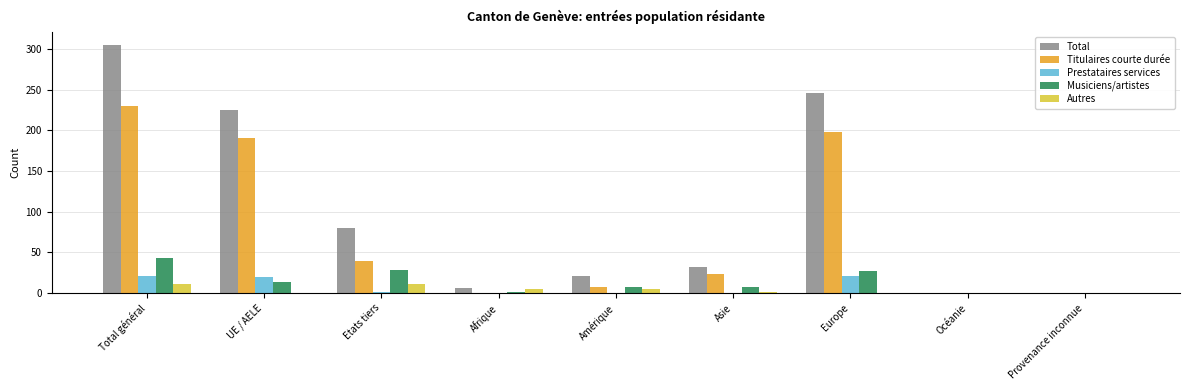

True or false: Titulaires courte durée has a value of 326 at Total général.

False